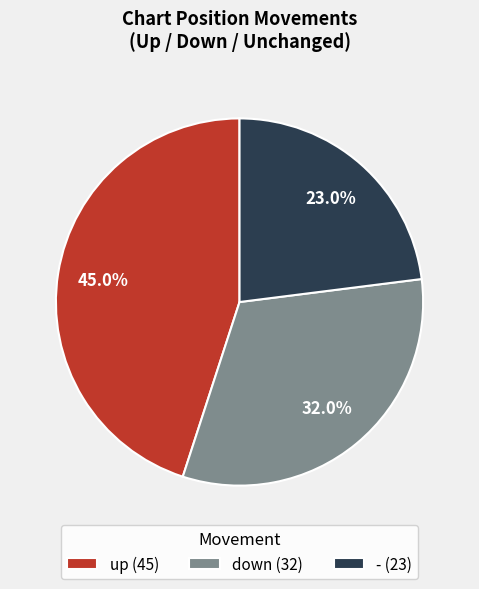

Approximately how many times larger is the value at - compared to down?

0.7